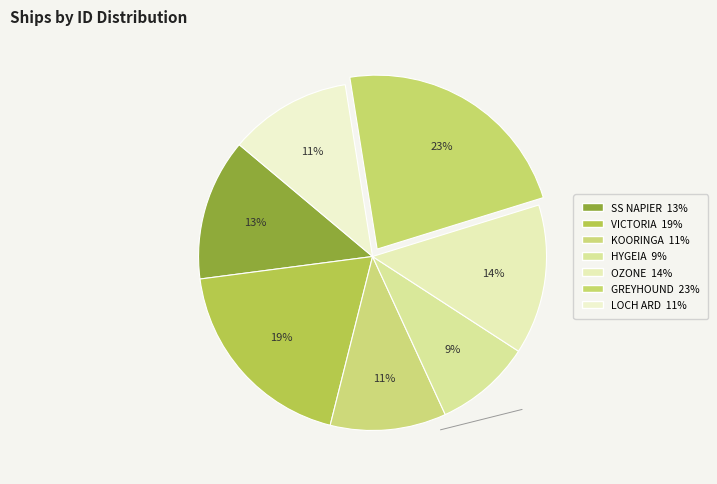

What is the smallest slice in the pie chart?

HYGEIA